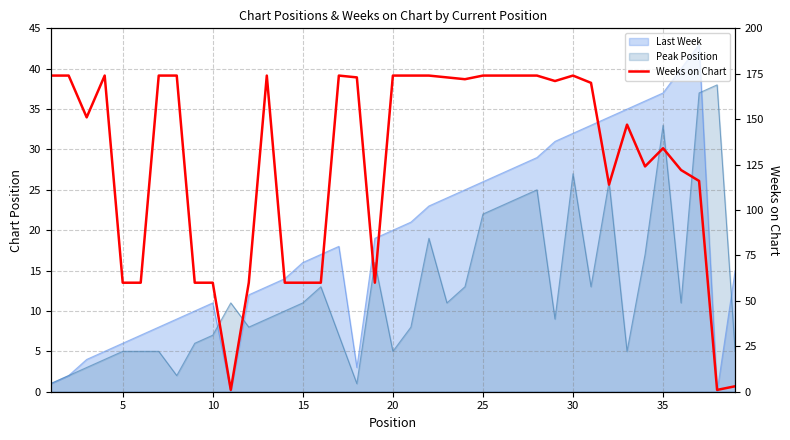

Reading left to right, what are all the values shown in this chart?

174	174	151	174	60	60	174	174	60	60	1	60	174	60	60	60	174	173	60	174	174	174	173	172	174	174	174	174	171	174	170	114	147	124	134	122	116	1	3